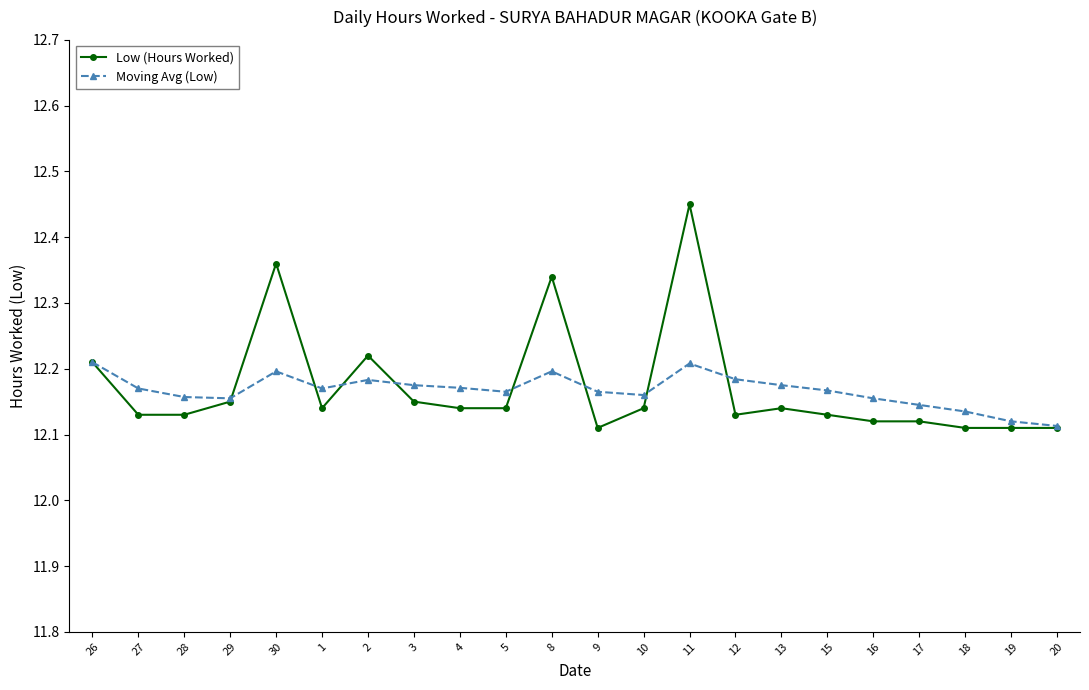

What position from the right is 26?

22